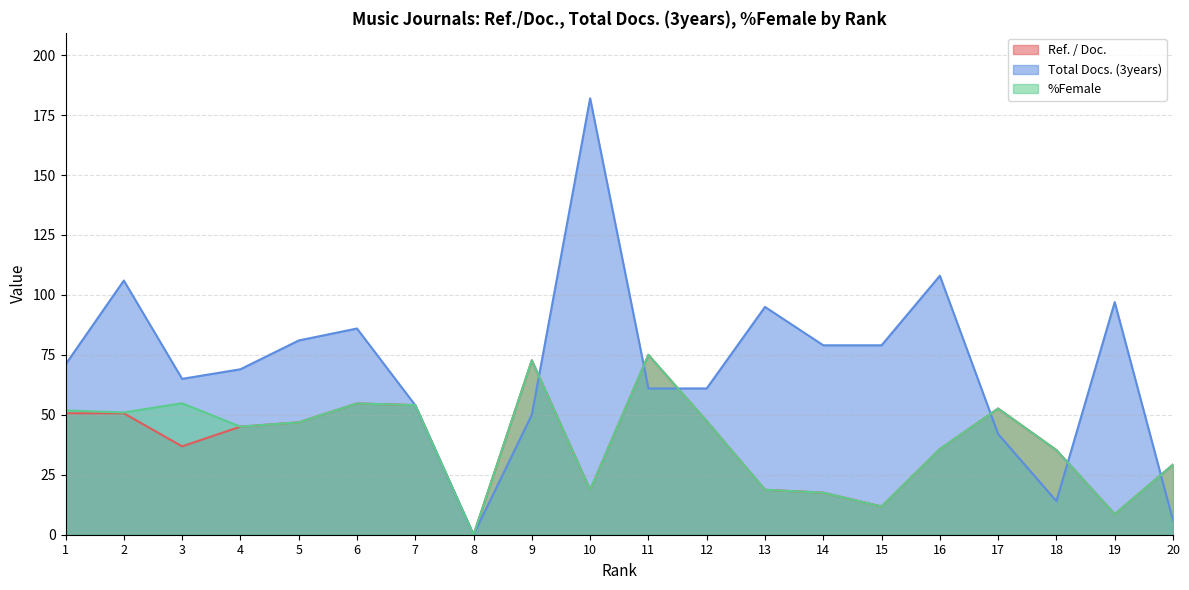

How many data points in Ref. / Doc. are less than 45?

10